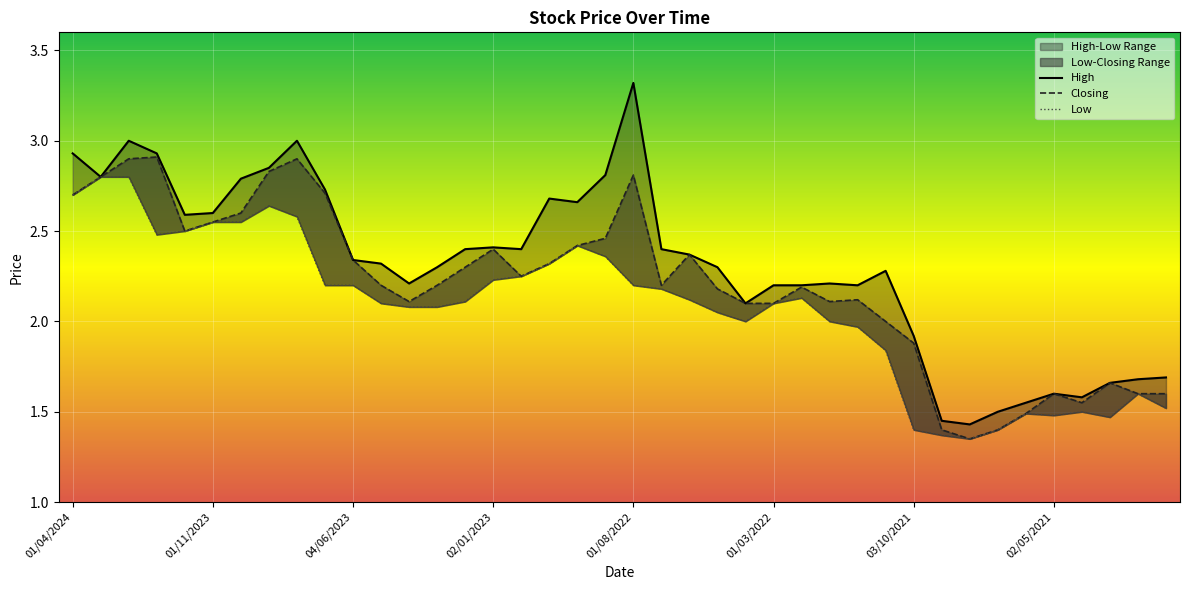

Which series has the largest total across all categories?

High